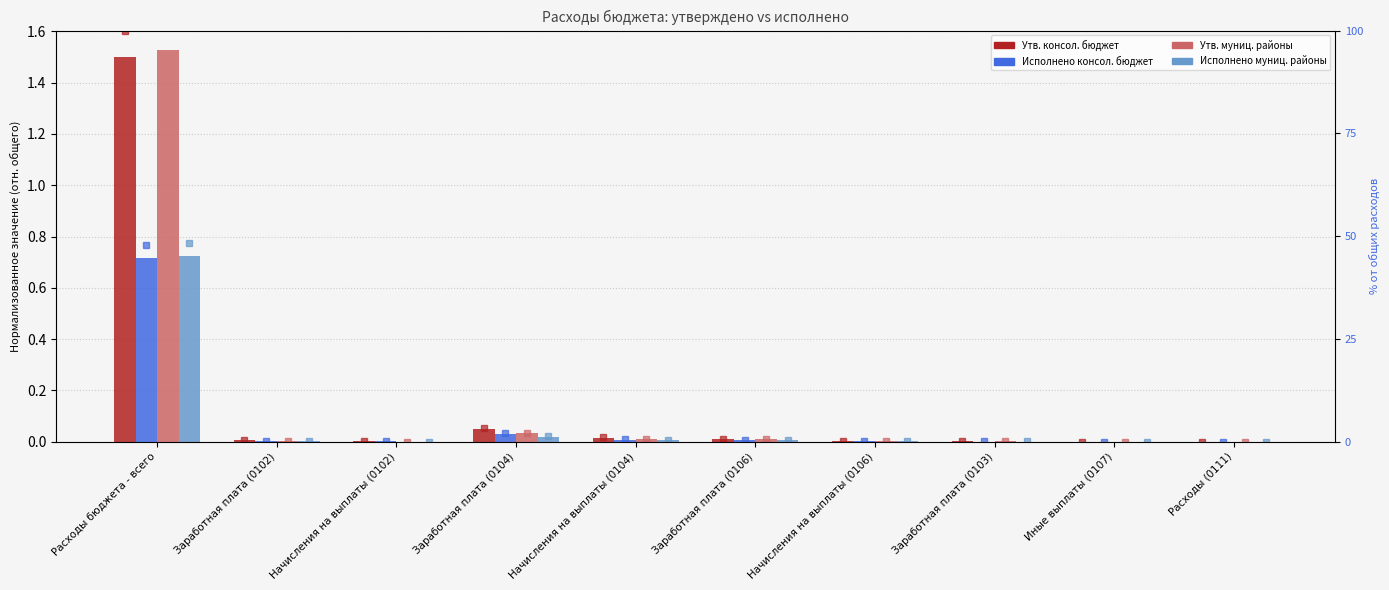

How many bars are there in total?

40